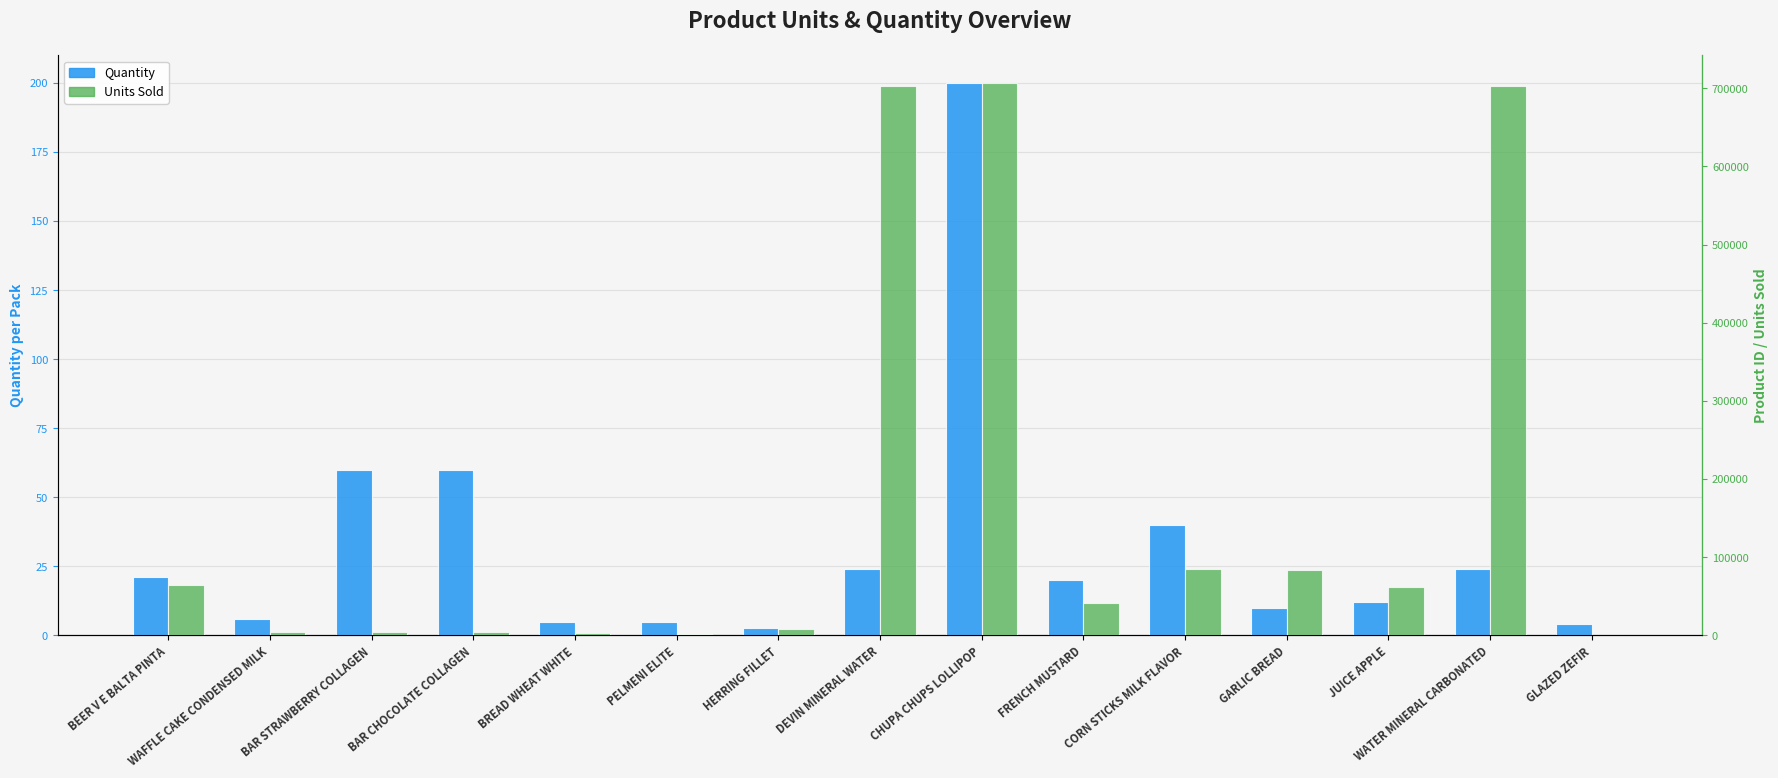

How many values in the Units Sold series exceed 41011?

7